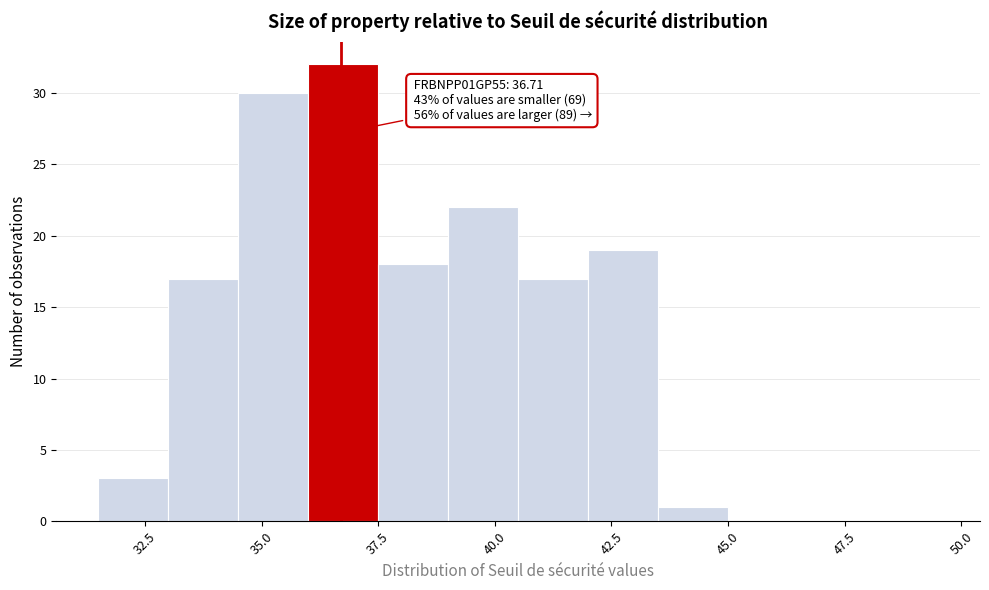

Around what value on the x-axis is the tallest bar? Give the approximate position of its centre, as read against the axis.

37.0